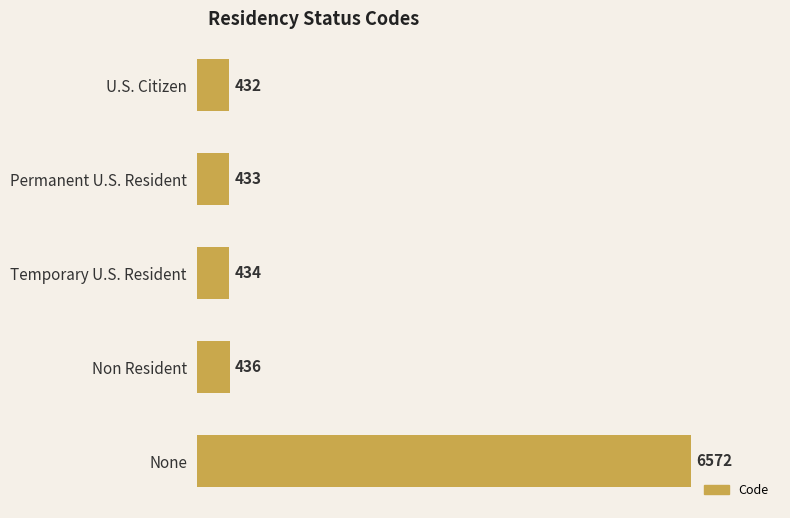

Reading top to bottom, extract all data points from this chart.

U.S. Citizen=432	Permanent U.S. Resident=433	Temporary U.S. Resident=434	Non Resident=436	None=6572